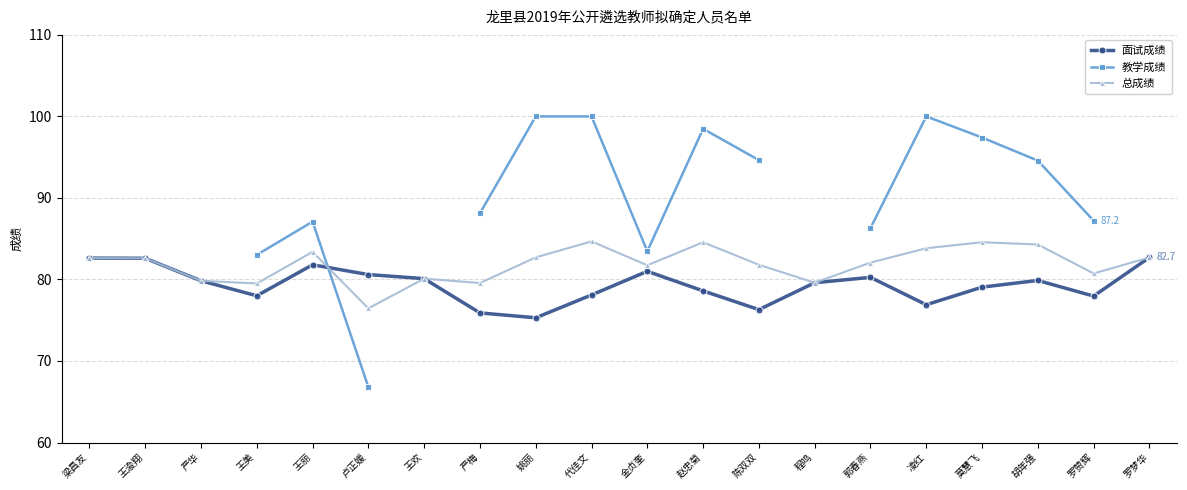

How many distinct data groups are displayed?

3